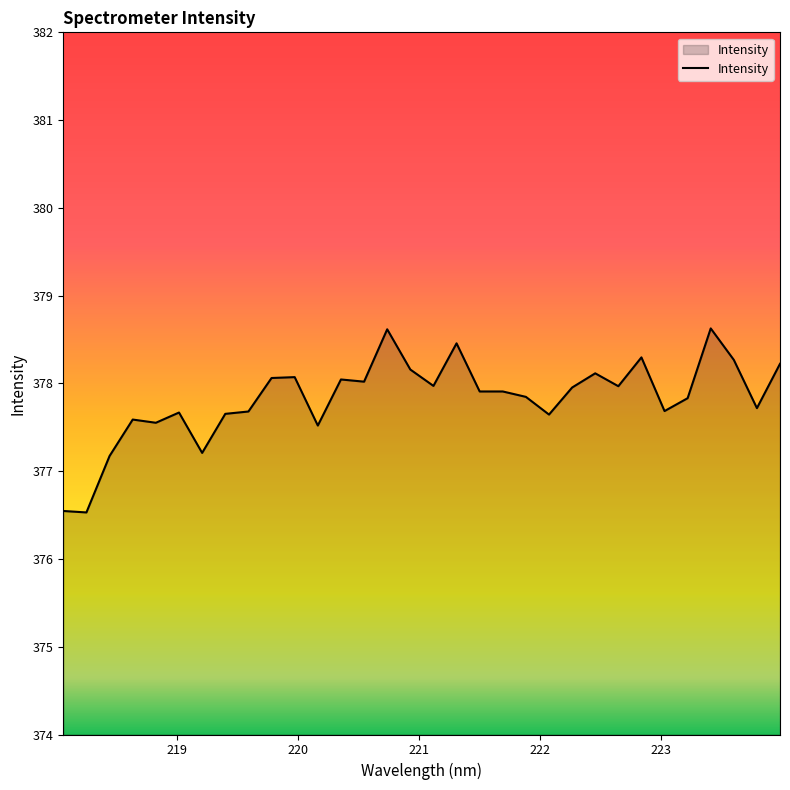

What is the smallest value displayed?

376.5